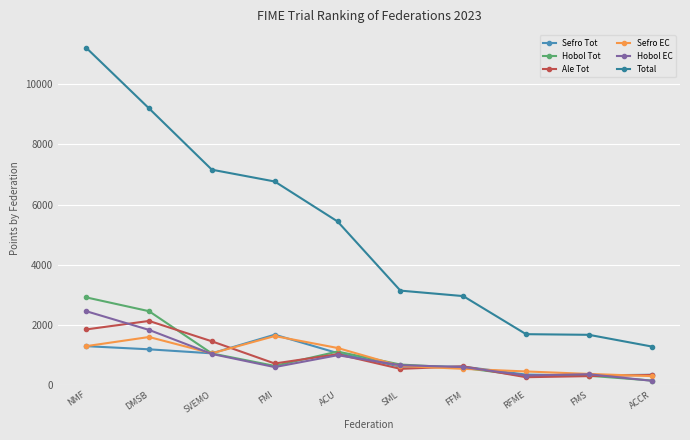

At which label is Ale Tot closest to 1199?

ACU